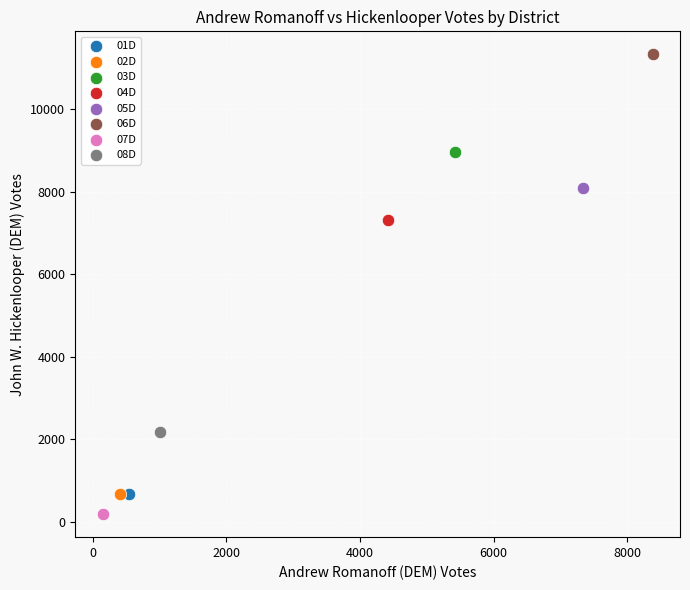

Which series reaches the minimum Y coordinate?

07D